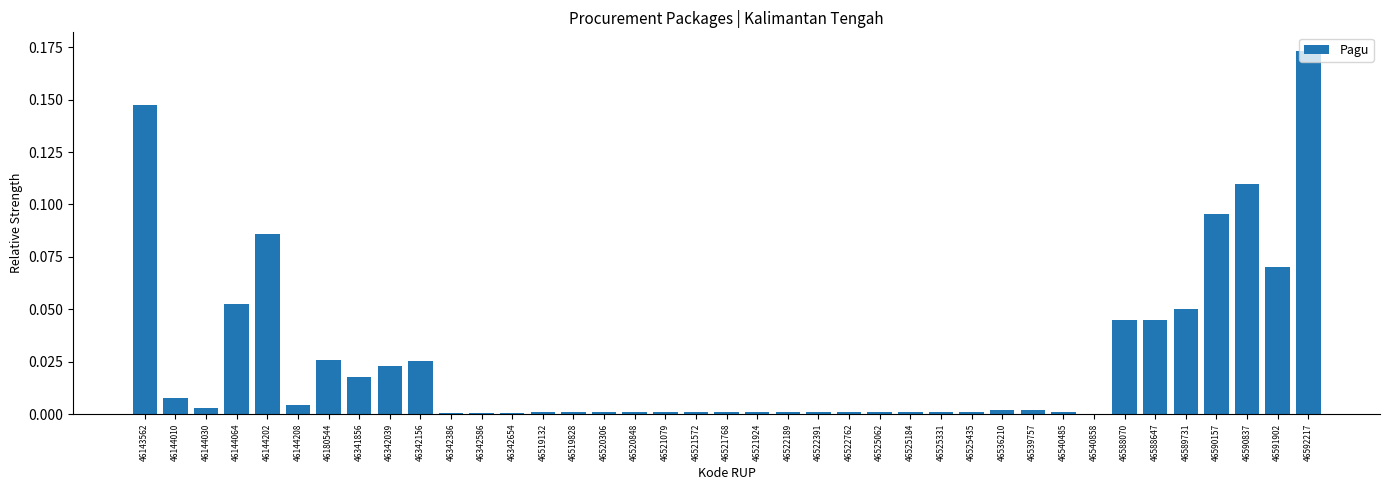

What is the sum of all values?

1.0